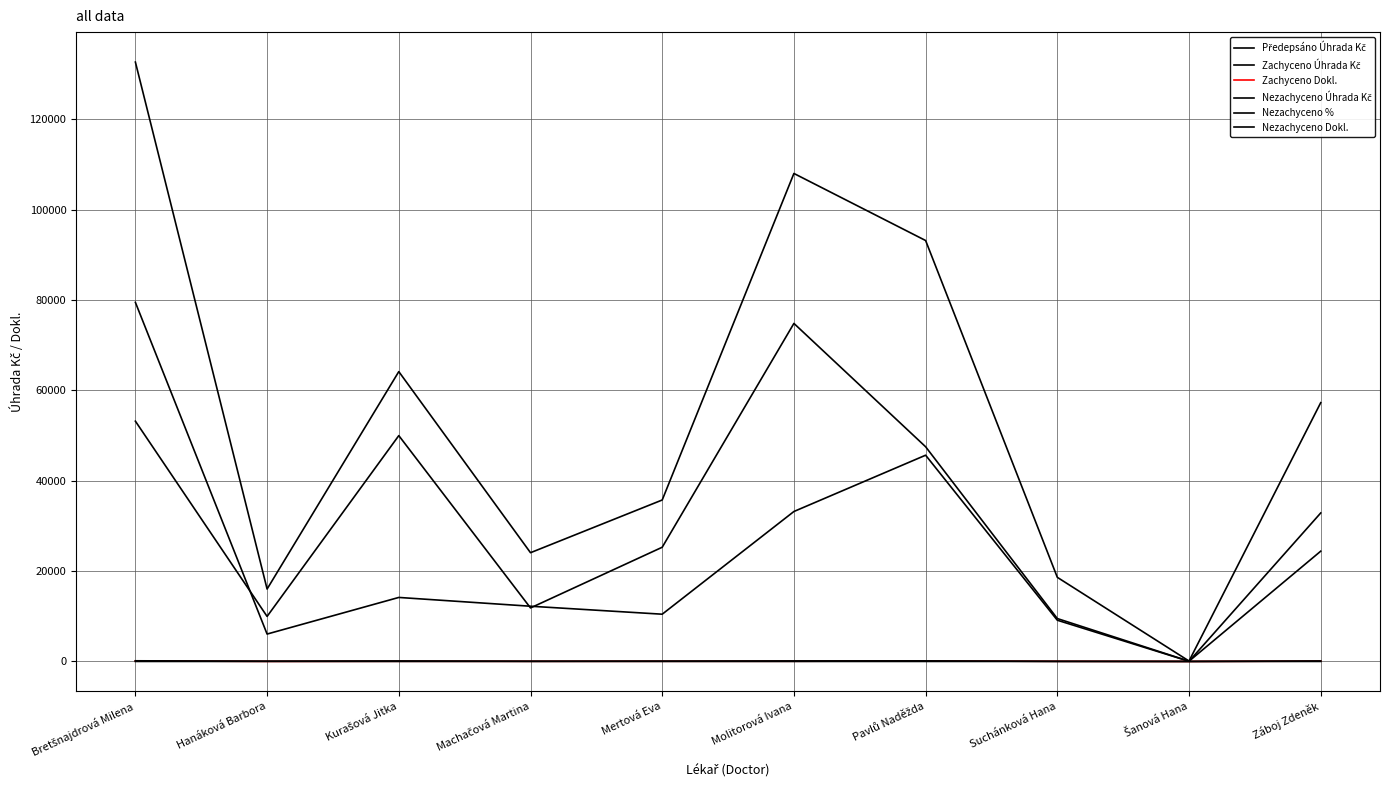

At Hanáková Barbora, list the series in order from smallest to largest.

Nezachyceno %, Zachyceno Dokl., Nezachyceno Dokl., Zachyceno Úhrada Kč, Nezachyceno Úhrada Kč, Předepsáno Úhrada Kč